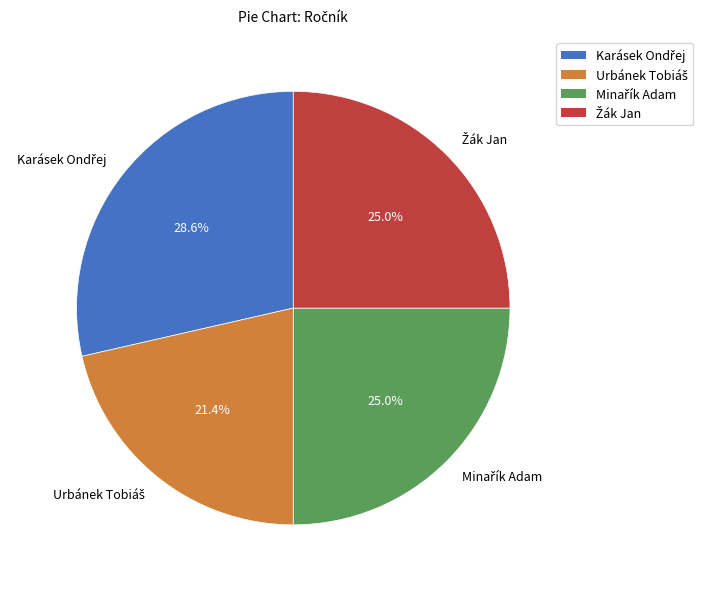

Does any single category account for the majority?

No